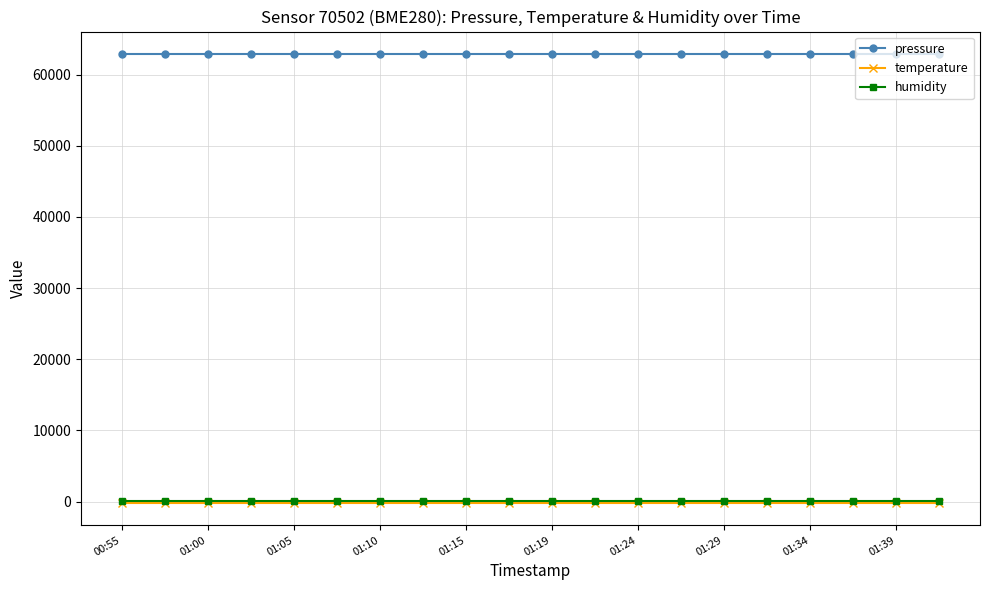

Reading right to left, transcribe all the data shown in this chart.

pressure: 62902.1	62902.1	62902.1	62902.1	62902.1	62902.1	62902.1	62902.1	62902.1	62902.1	62902.1	62902.1	62902.1	62902.1	62902.1	62902.1	62902.1	62902.1	62902.1	62902.1
temperature: -145.9	-145.9	-145.9	-145.9	-145.9	-145.9	-145.9	-145.9	-145.9	-145.9	-145.9	-145.9	-145.9	-145.9	-145.9	-145.9	-145.9	-145.9	-145.9	-145.9
humidity: 100.0	100.0	100.0	100.0	100.0	100.0	100.0	100.0	100.0	100.0	100.0	100.0	100.0	100.0	100.0	100.0	100.0	100.0	100.0	100.0